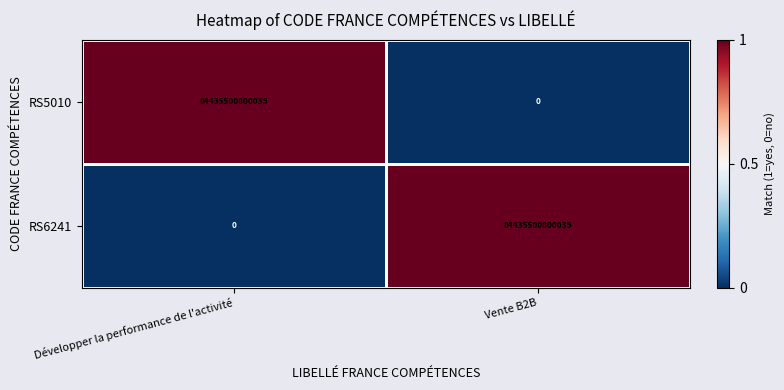

Is the value of RS6241 at Développer la performance de l'activité greater than the value of RS5010 at Développer la performance de l'activité?

No